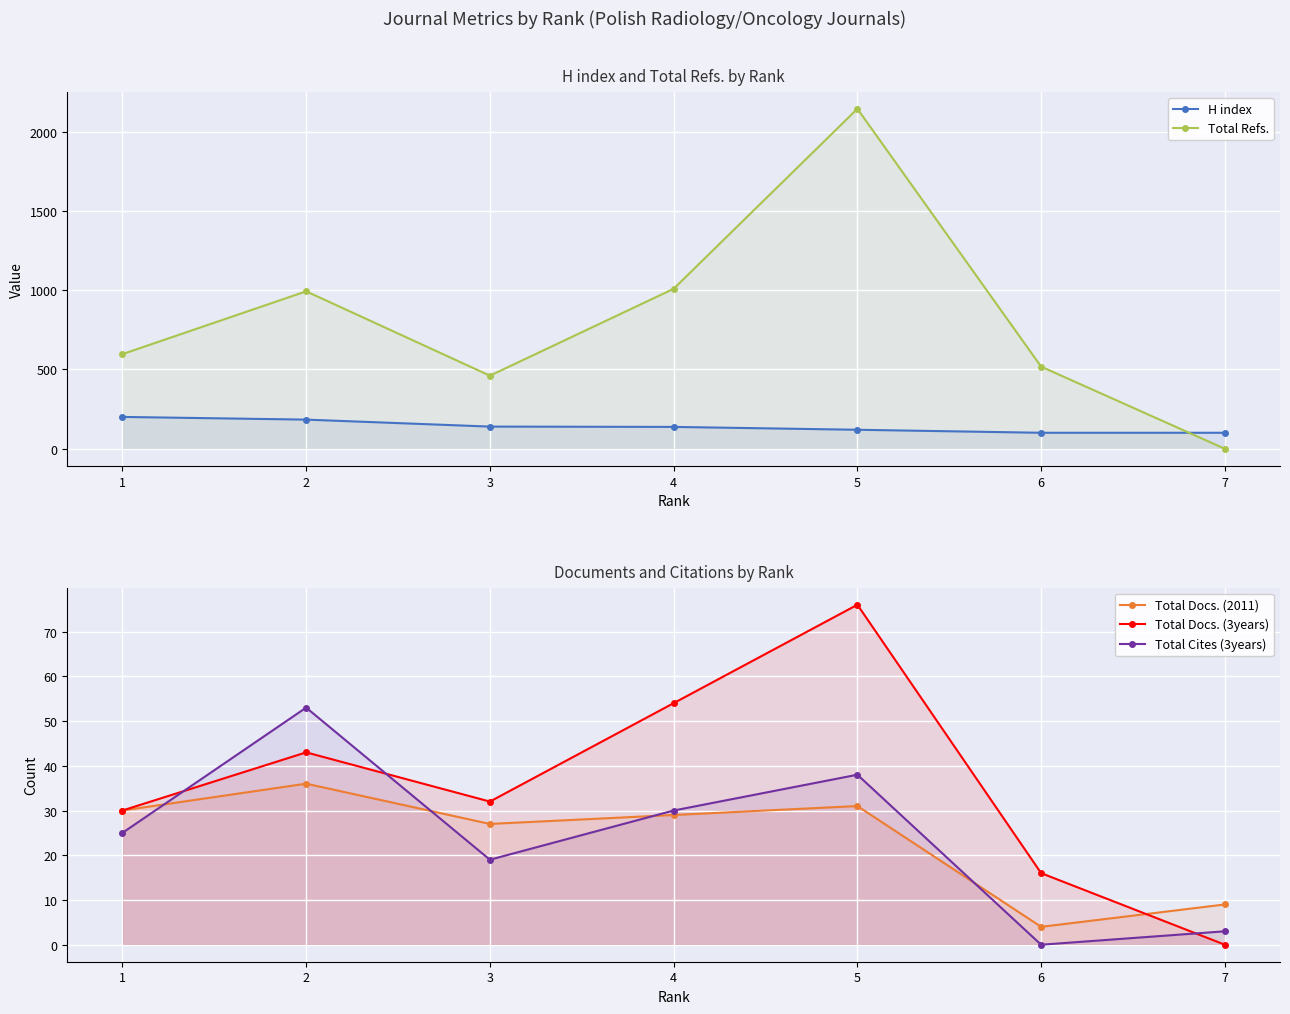

True or false: Total Refs. has a value of 356 at 6.

False